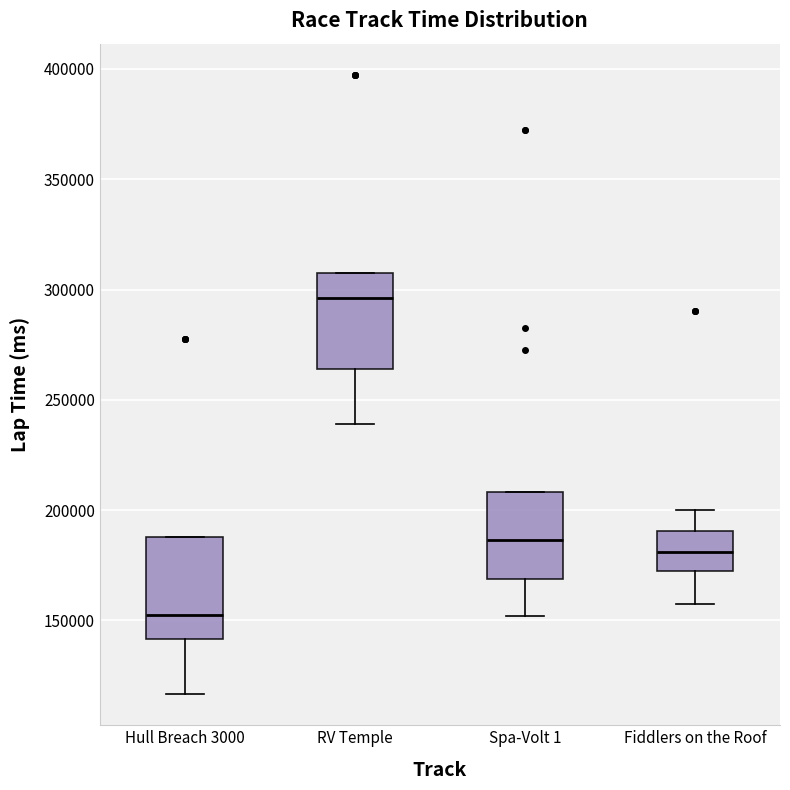

Which box has the lowest median line?

Hull Breach 3000